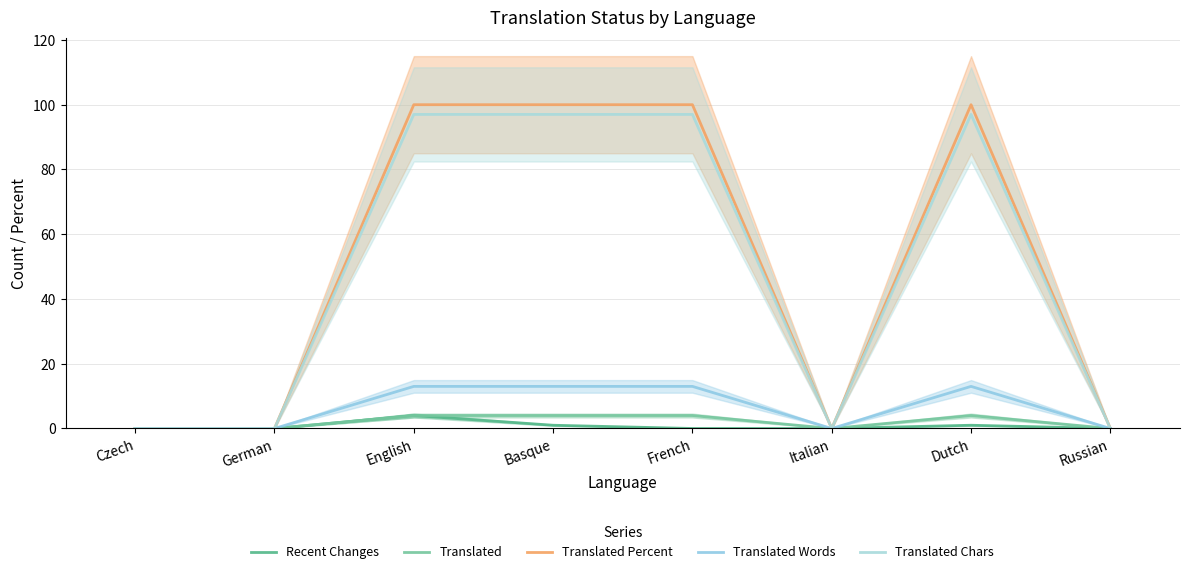

Reading right to left, list all the values displayed in this chart.

Recent Changes: Russian=0	Dutch=1	Italian=0	French=0	Basque=1	English=4	German=0	Czech=0
Translated: Russian=0	Dutch=4	Italian=0	French=4	Basque=4	English=4	German=0	Czech=0
Translated Percent: Russian=0	Dutch=100	Italian=0	French=100	Basque=100	English=100	German=0	Czech=0
Translated Words: Russian=0	Dutch=13	Italian=0	French=13	Basque=13	English=13	German=0	Czech=0
Translated Chars: Russian=0	Dutch=97	Italian=0	French=97	Basque=97	English=97	German=0	Czech=0